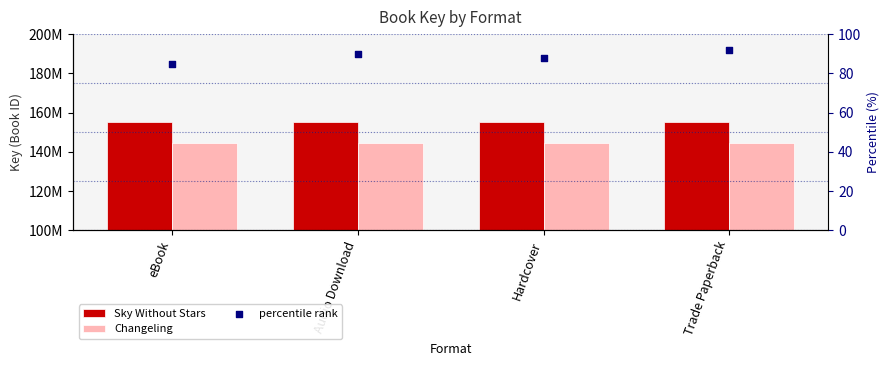

At how many categories does at least one series exceed 149203679?

4